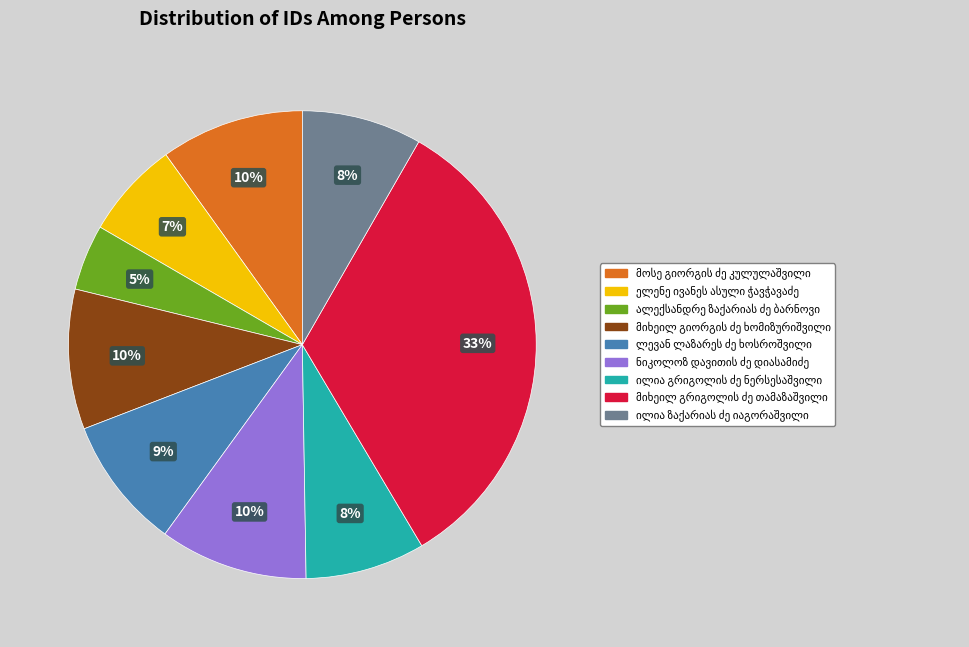

Does any single category account for the majority?

No